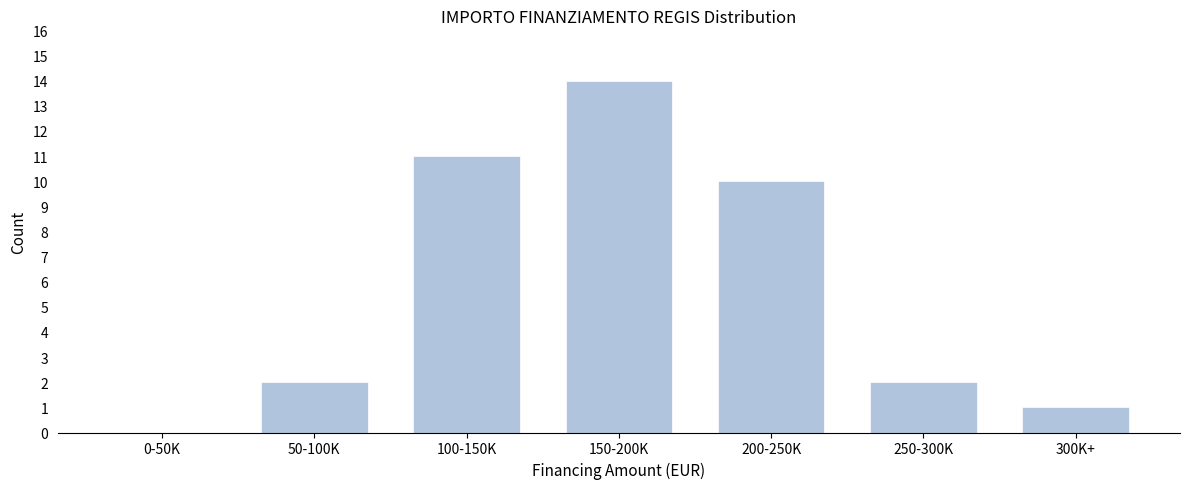

Reading left to right, extract all data points from this chart.

0-50K=0	50-100K=2	100-150K=11	150-200K=14	200-250K=10	250-300K=2	300K+=1